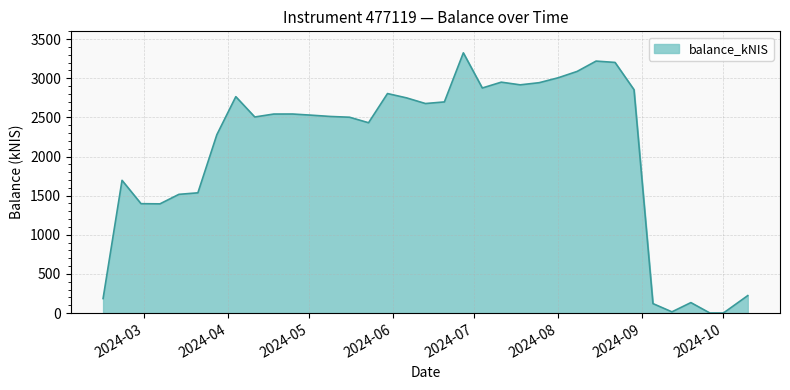

What is the difference between the maximum and minimum values?

3325.1